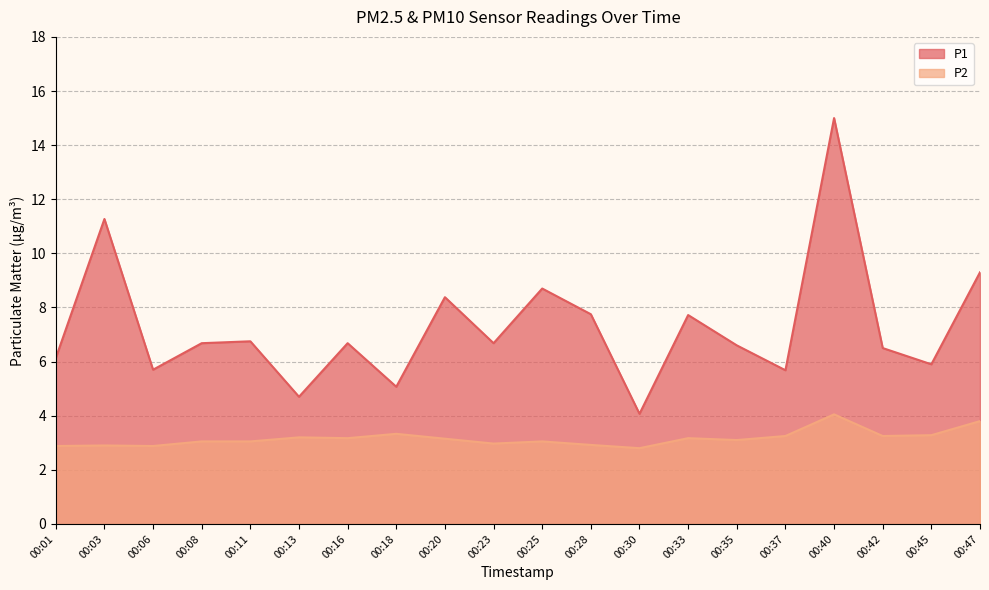

Does the chart have visible grid lines?

Yes